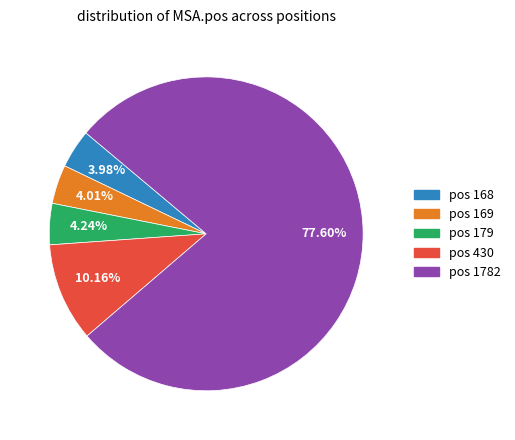

How many segments does this pie chart have?

5